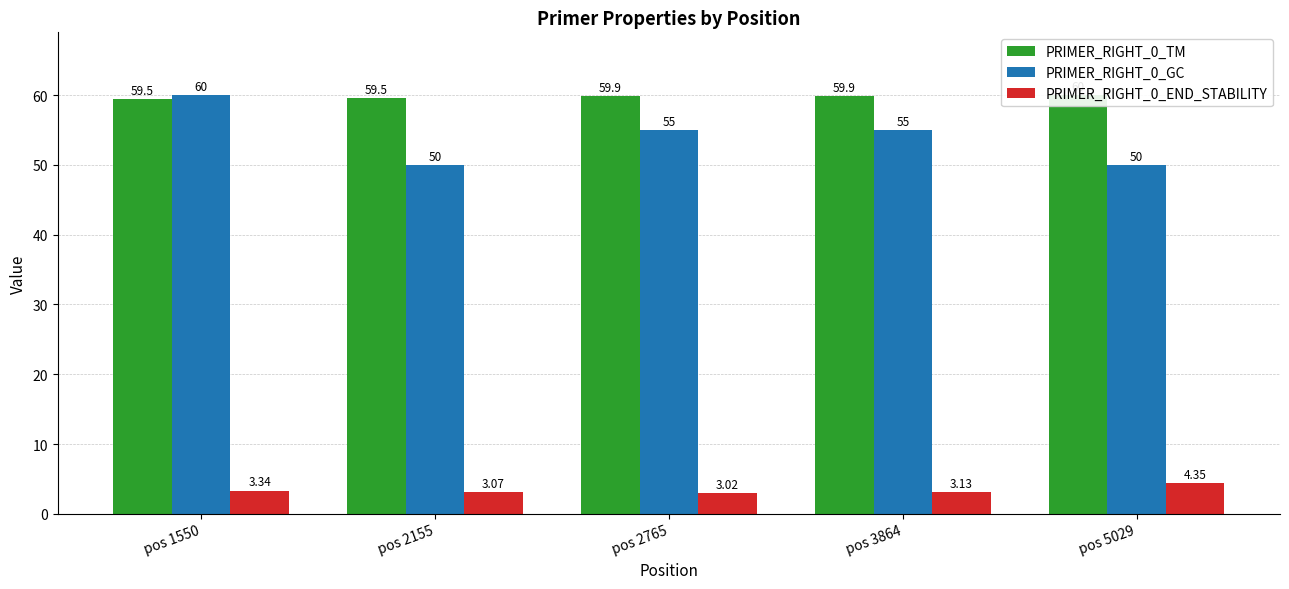

Which series has the largest total across all categories?

PRIMER_RIGHT_0_TM